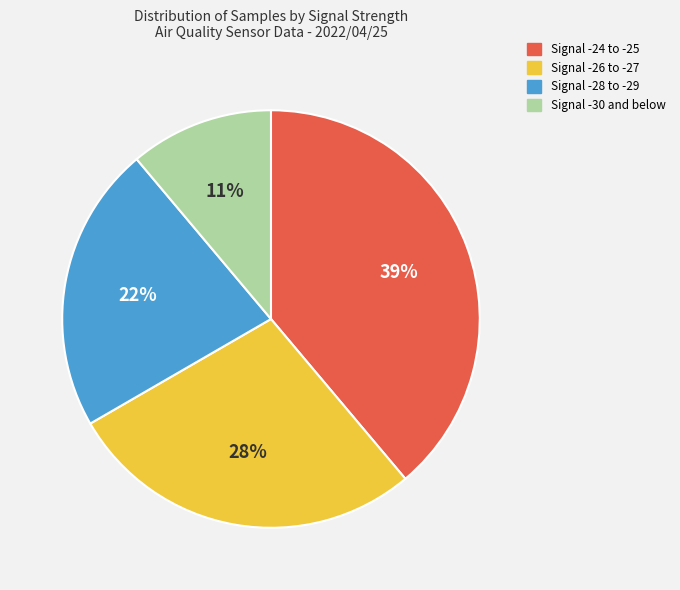

To the nearest percent, what is the difference between the largest and smallest slice percentages?

28%